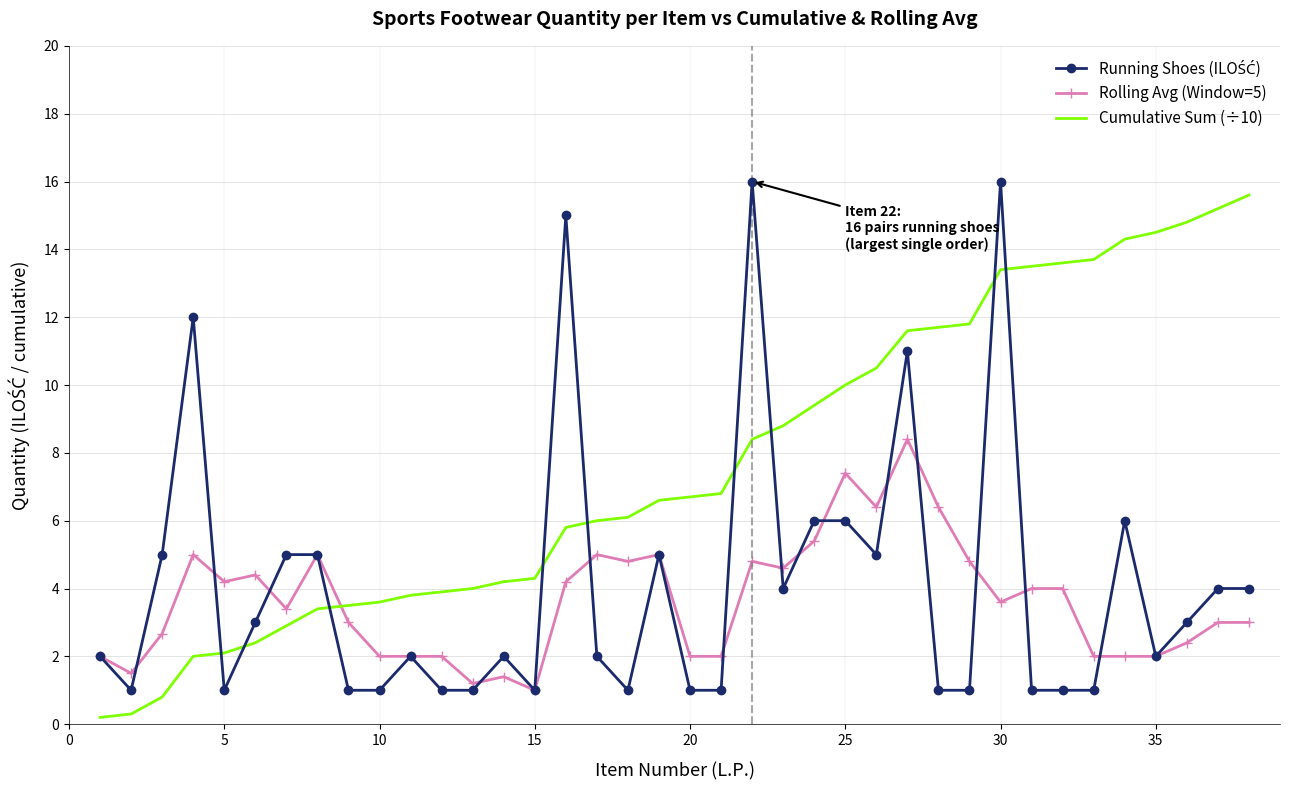

After their last crossing, which series has the higher values: Rolling Avg (Window=5) or Cumulative Sum (÷10)?

Cumulative Sum (÷10)